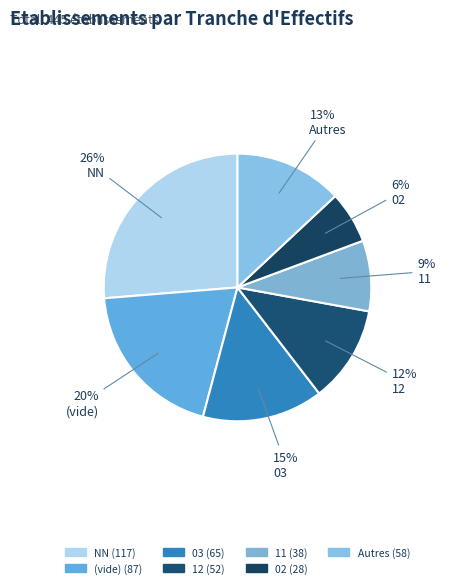

To the nearest percent, what is the difference between the largest and smallest slice percentages?

20%